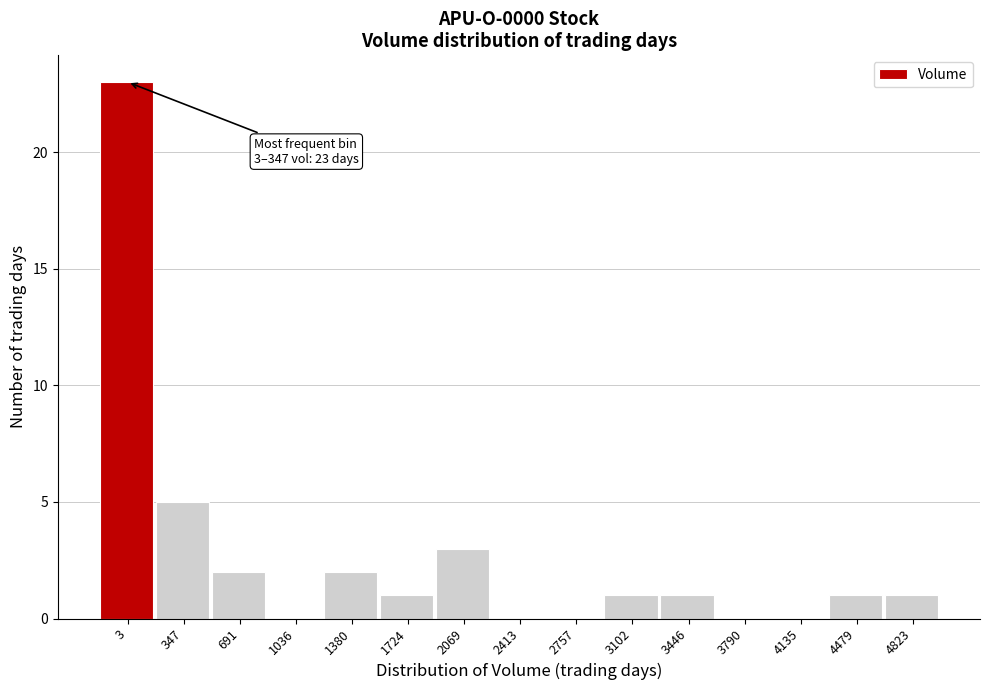

Reading left to right, list all the values displayed in this chart.

3=23	347=5	691=2	1036=0	1380=2	1724=1	2069=3	2413=0	2757=0	3102=1	3446=1	3790=0	4135=0	4479=1	4823=1